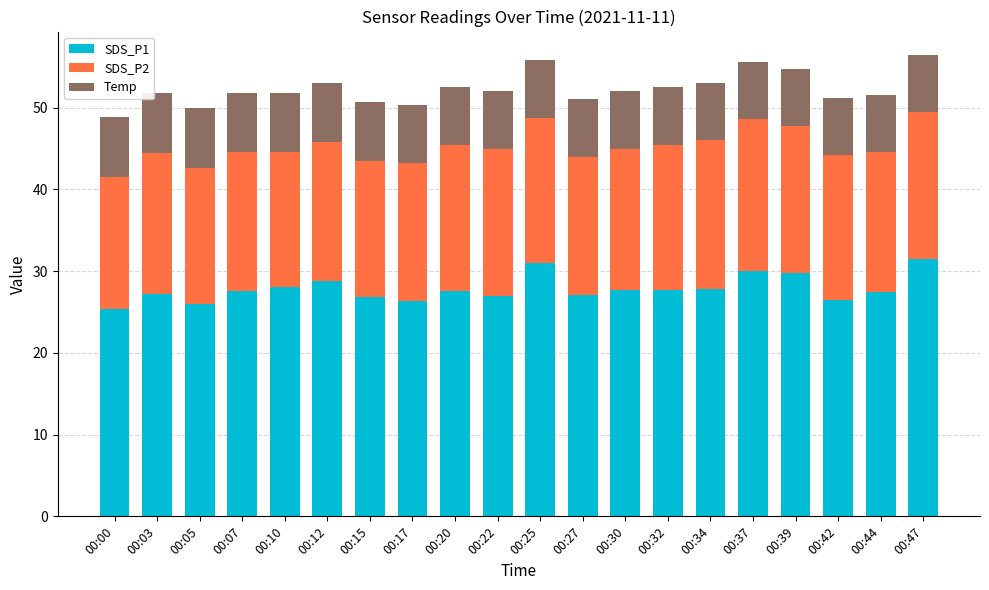

True or false: SDS_P1 has a value of 40.9 at 00:27.

False